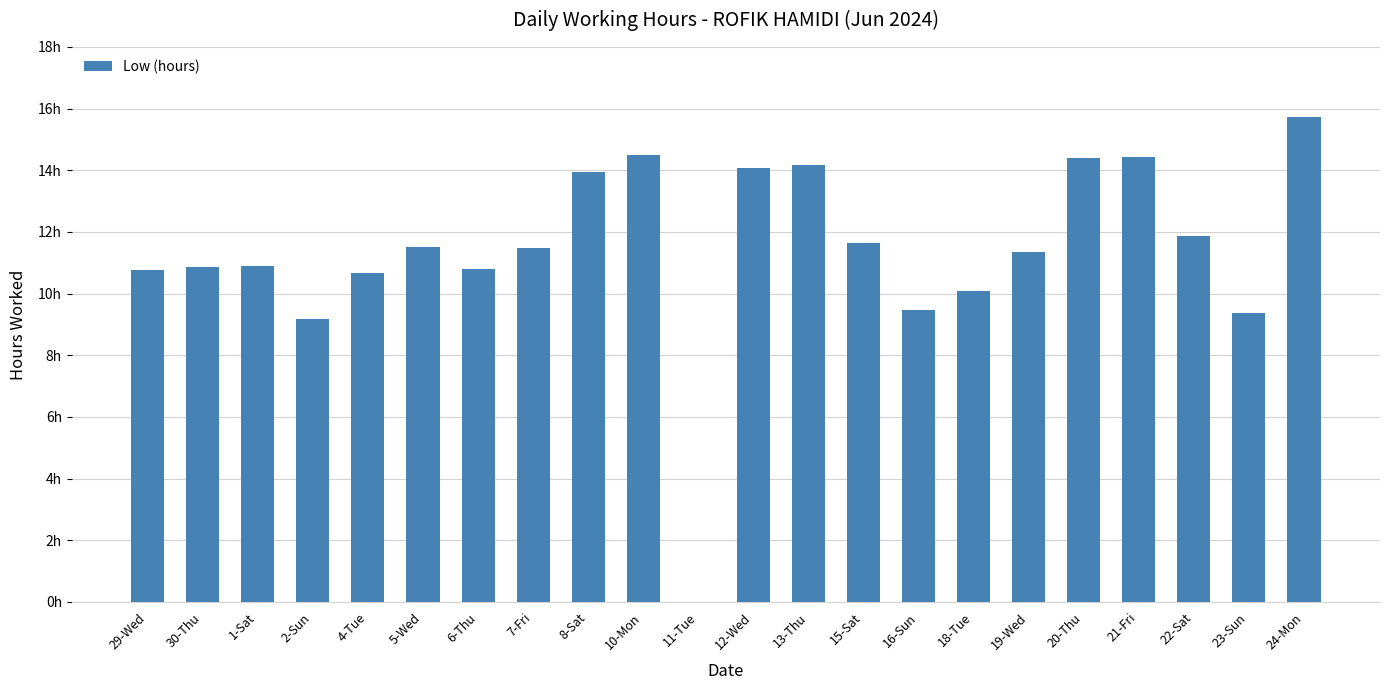

Rank the categories by value from lowest to highest.

11-Tue, 2-Sun, 23-Sun, 16-Sun, 18-Tue, 4-Tue, 29-Wed, 6-Thu, 30-Thu, 1-Sat, 19-Wed, 7-Fri, 5-Wed, 15-Sat, 22-Sat, 8-Sat, 12-Wed, 13-Thu, 20-Thu, 21-Fri, 10-Mon, 24-Mon